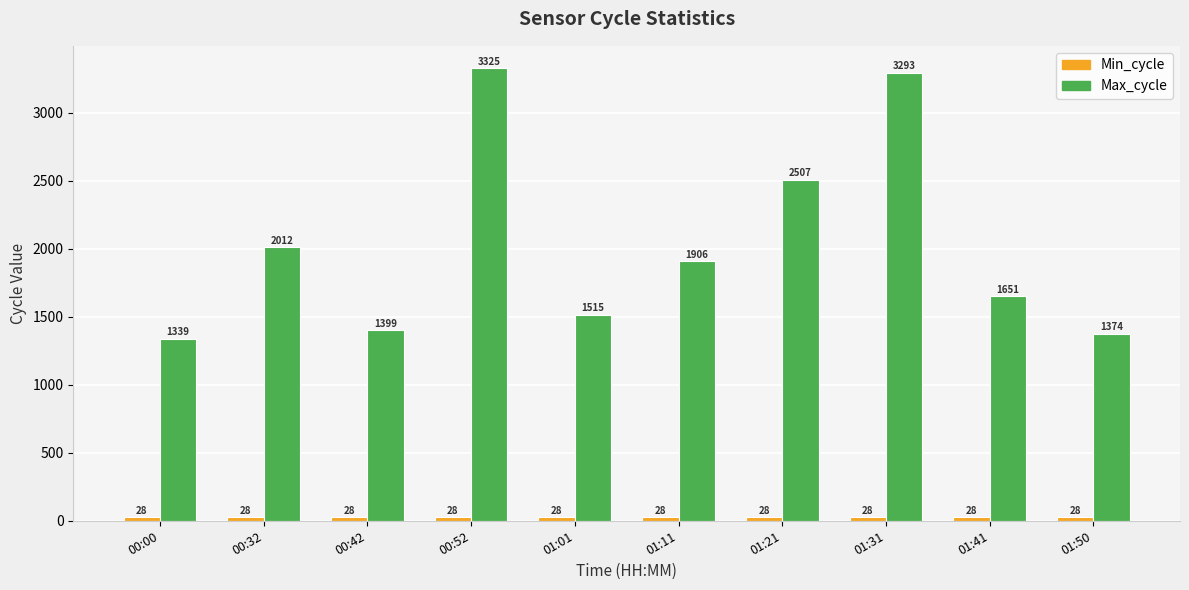

What is the difference between the Max_cycle values at 00:52 and 01:41?

1674